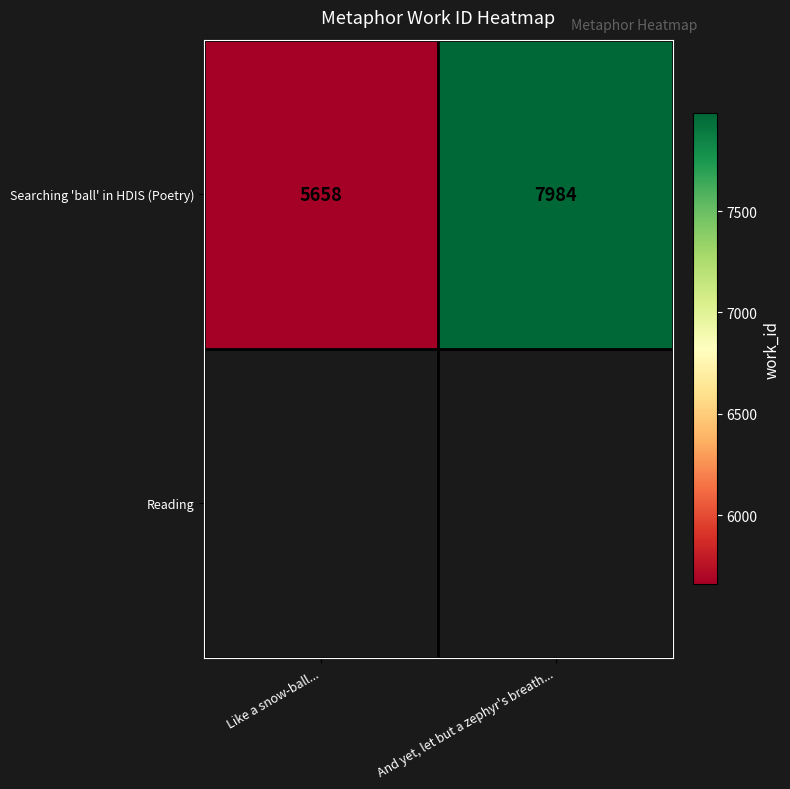

What is the average value?

6821